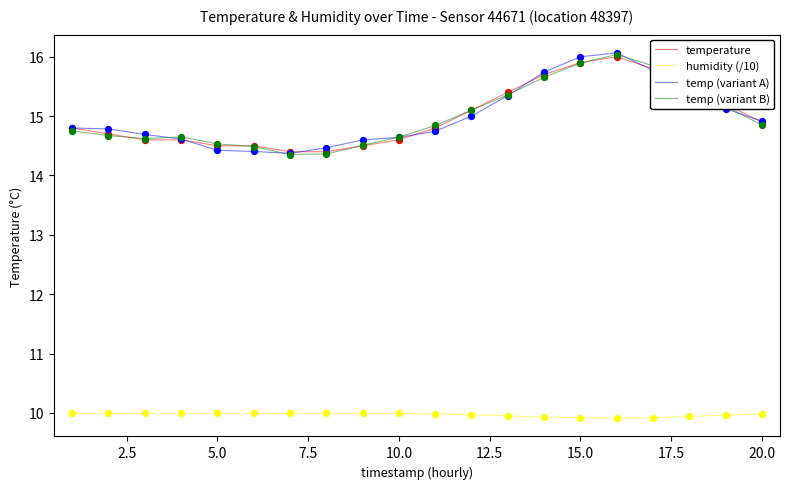

What is the maximum value for temp (variant A)?

16.1